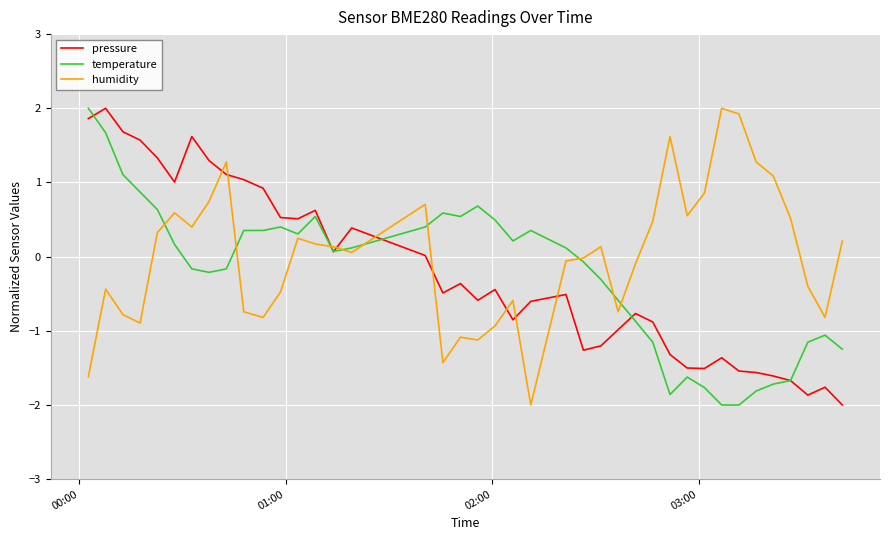

What is the greatest value displayed?

2.0